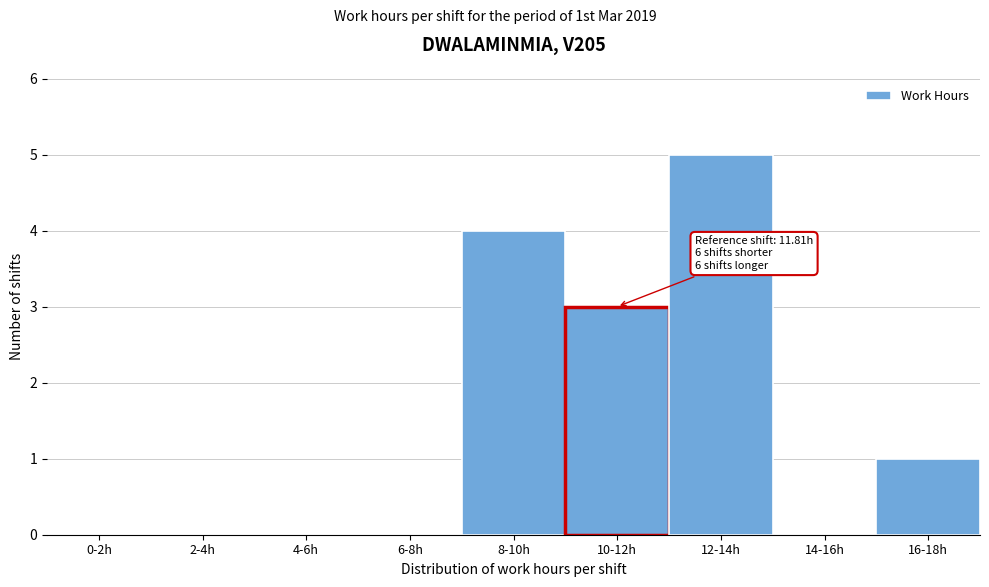

Reading left to right, transcribe all the data shown in this chart.

0-2h=0	2-4h=0	4-6h=0	6-8h=0	8-10h=4	10-12h=3	12-14h=5	14-16h=0	16-18h=1